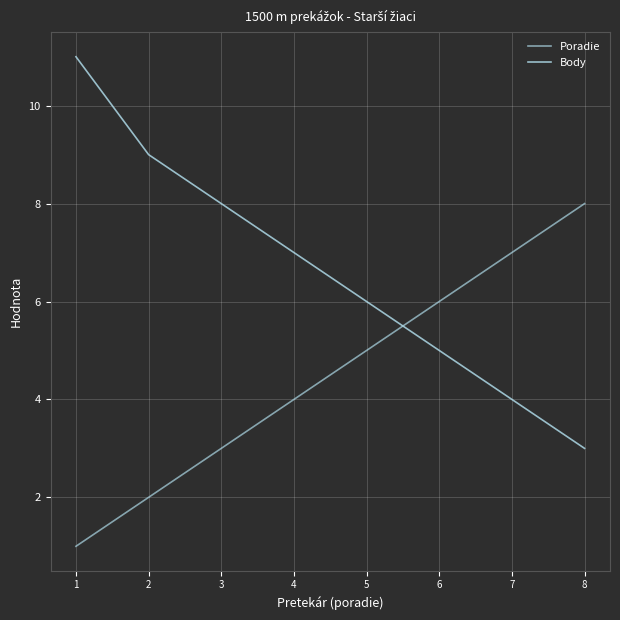

The value of Body at 6 is 5. True or false?

True